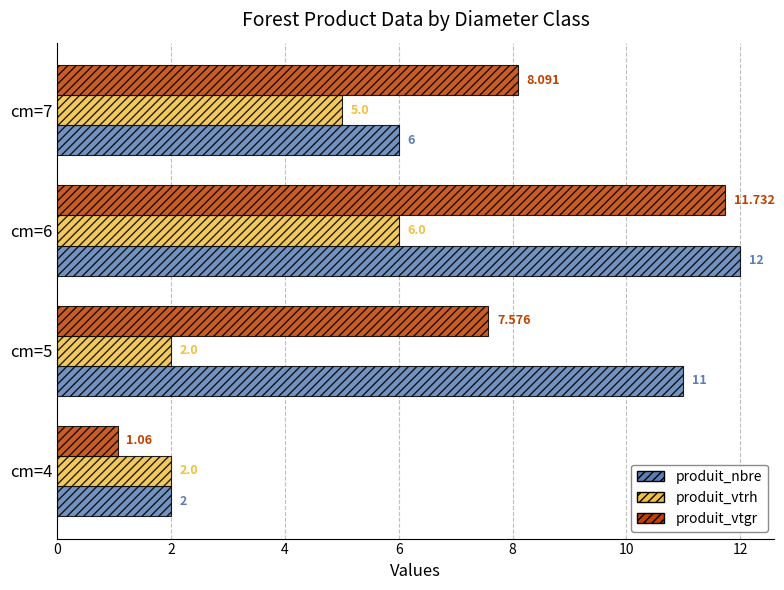

At how many categories does at least one series exceed 6?

3